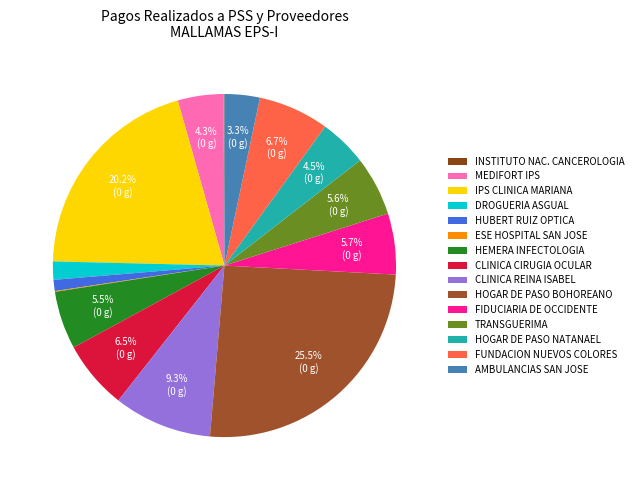

Rank the categories by value from lowest to highest.

ESE HOSPITAL SAN JOSE DE BELALCAZAR, INSTITUTO NACIONAL DE CANCEROLOGIA, HUBERT RUIZ OPTICA LTDA, DROGUERIA ASGUAL, AMBULANCIAS SAN JOSE SAS, MEDIFORT IPS, HOGAR DE PASO NATANAEL, HEMERA UNIDAD DE INFECTOLOGIA SAS, TRANSGUERIMA, FIDUCIARIA DE OCCIDENTE, CLINICA DE CIRUGIA OCULAR LIMITADA, FUNDACION NUEVOS COLORES, CLINICA REINA ISABEL SAS, IPS CLINICA MARIANA TUQUERRES SAS, HOGAR DE PASO BOHOREANO